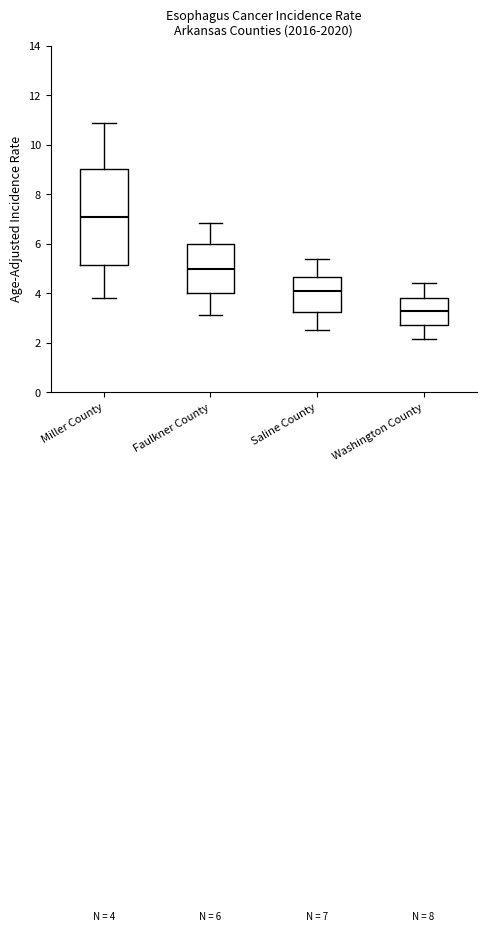

Which box is the tallest, from its lower edge to its upper edge?

Miller County